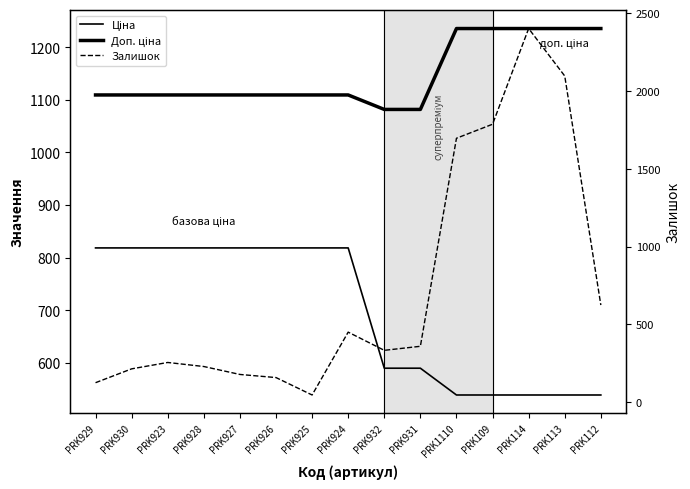

What are all the series names shown in the legend?

Ціна, Доп. ціна, Залишок